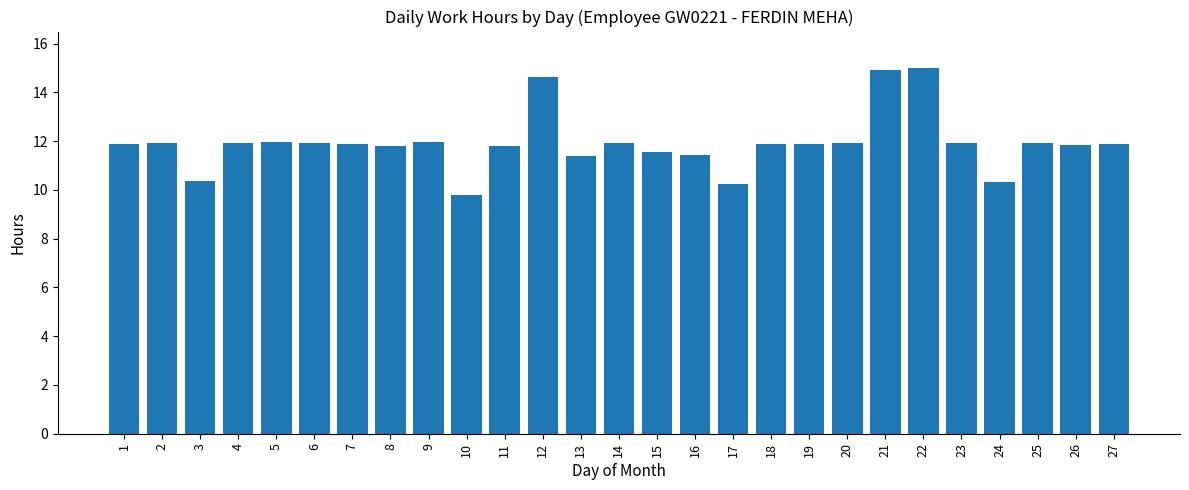

What is the ratio of the value at 15 to the value at 27?

1.0